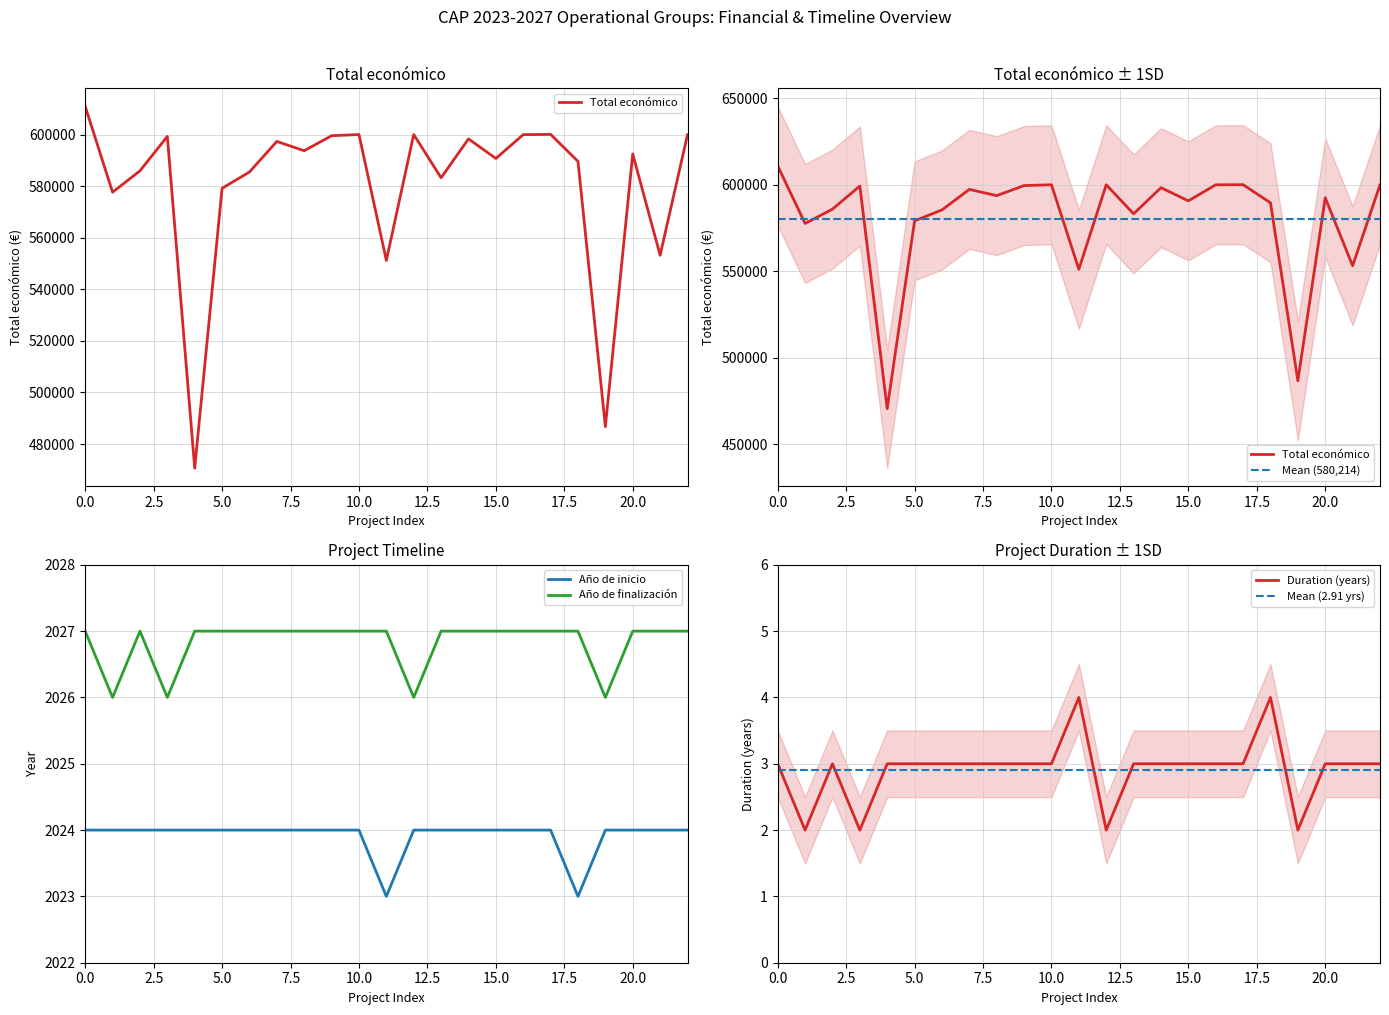

True or false: Año de finalización has more than 2 points higher than both neighbors.

False